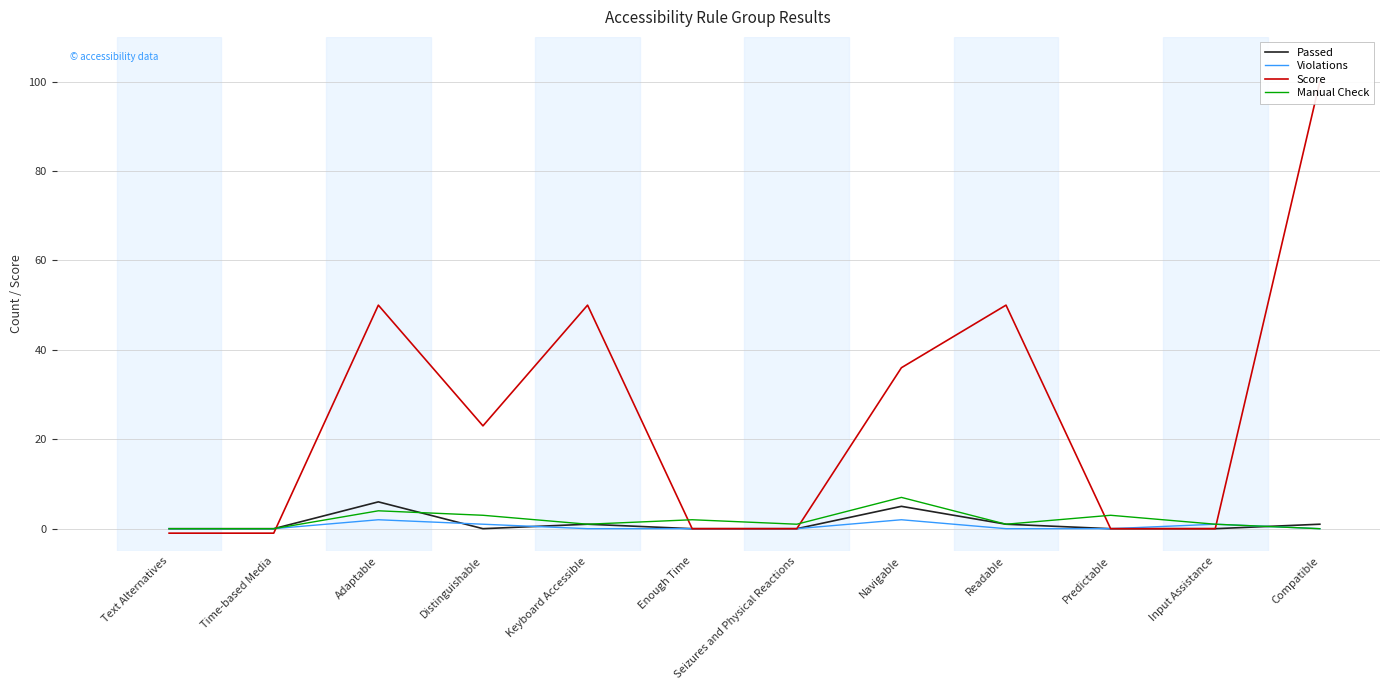

What is the value of the Manual Check point at the 4th from the left?

3